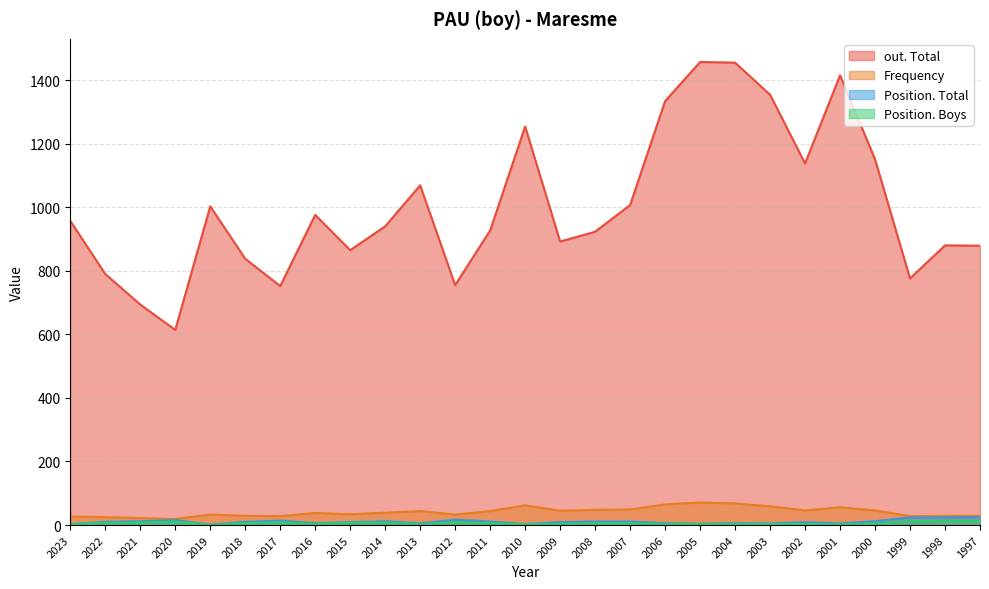

How many data points does each series have?

27